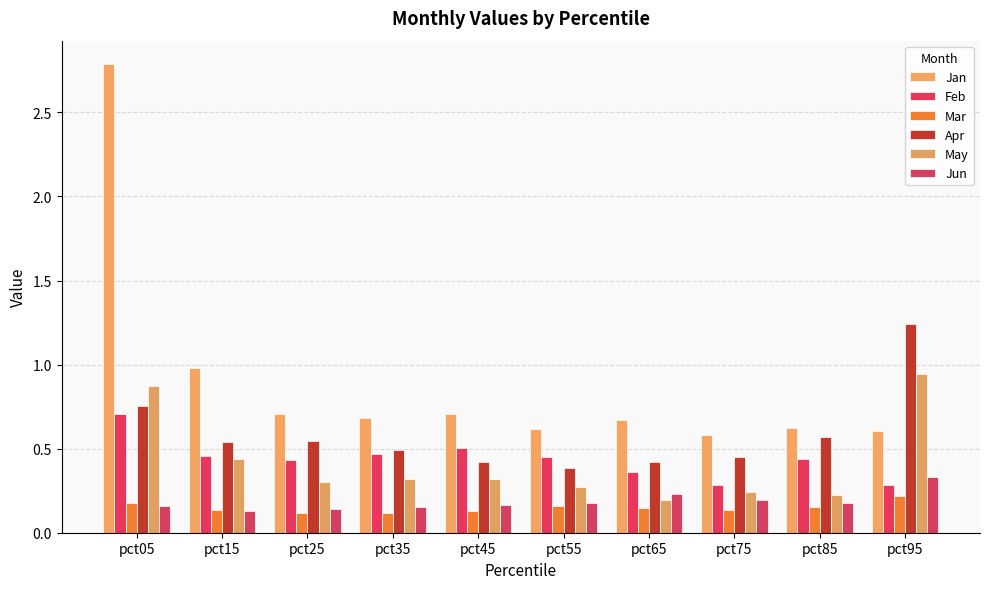

What are all the series names shown in the legend?

Jan, Feb, Mar, Apr, May, Jun